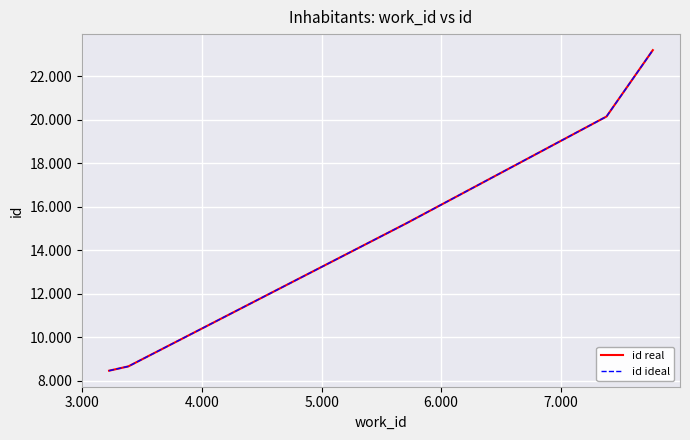

Does the chart display data point markers on the line(s)?

No